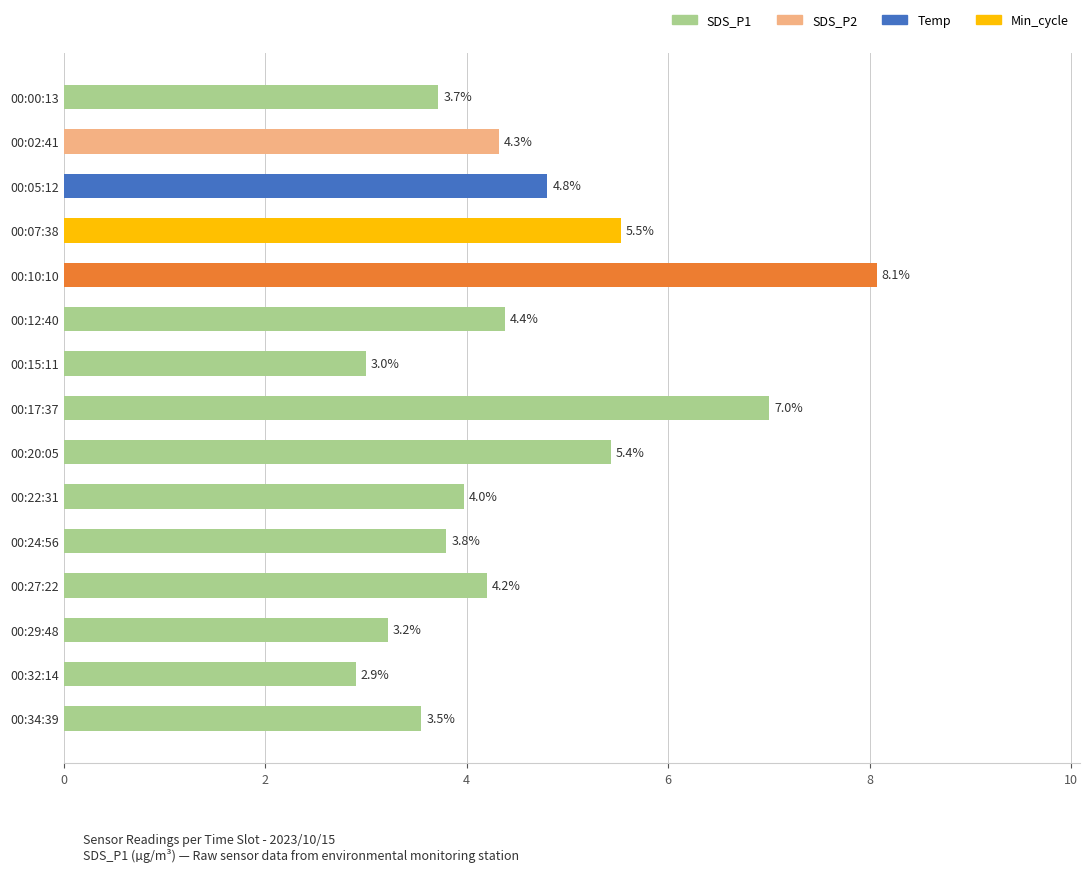

How many bars are there in total?

15